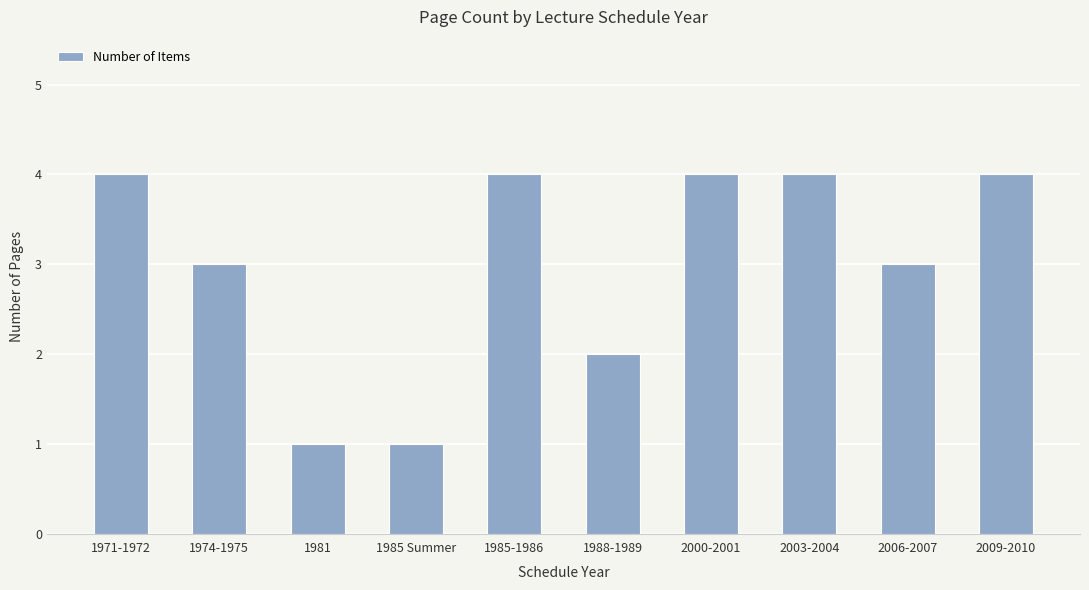

What is the ratio of the value at 2003-2004 to the value at 1971-1972?

1.0